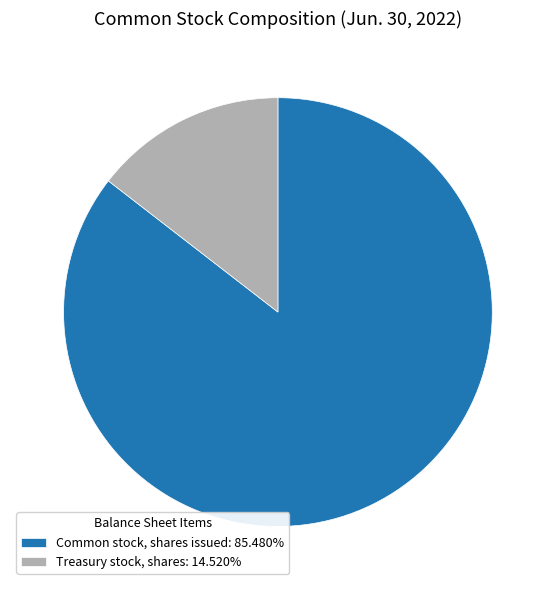

The Treasury stock, shares slice represents 15% of the pie. True or false?

True